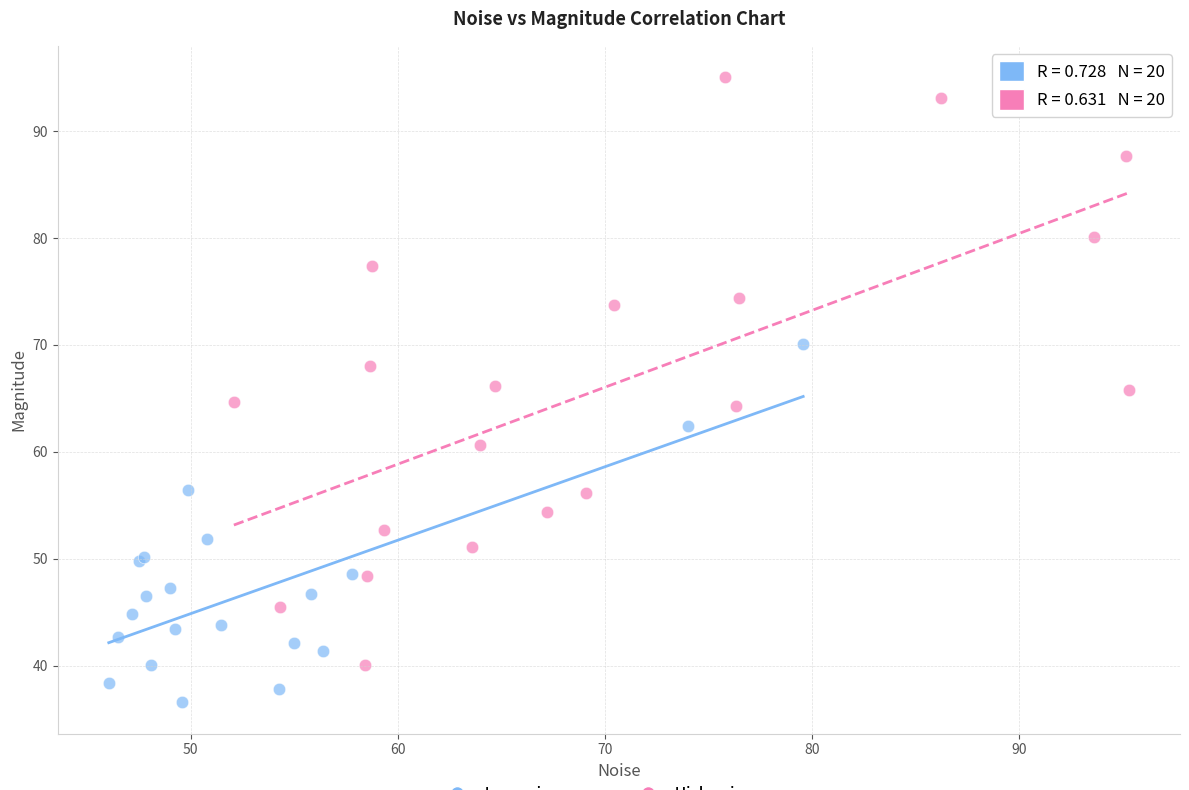

What are all the series names shown in the legend?

Low noise group, High noise group